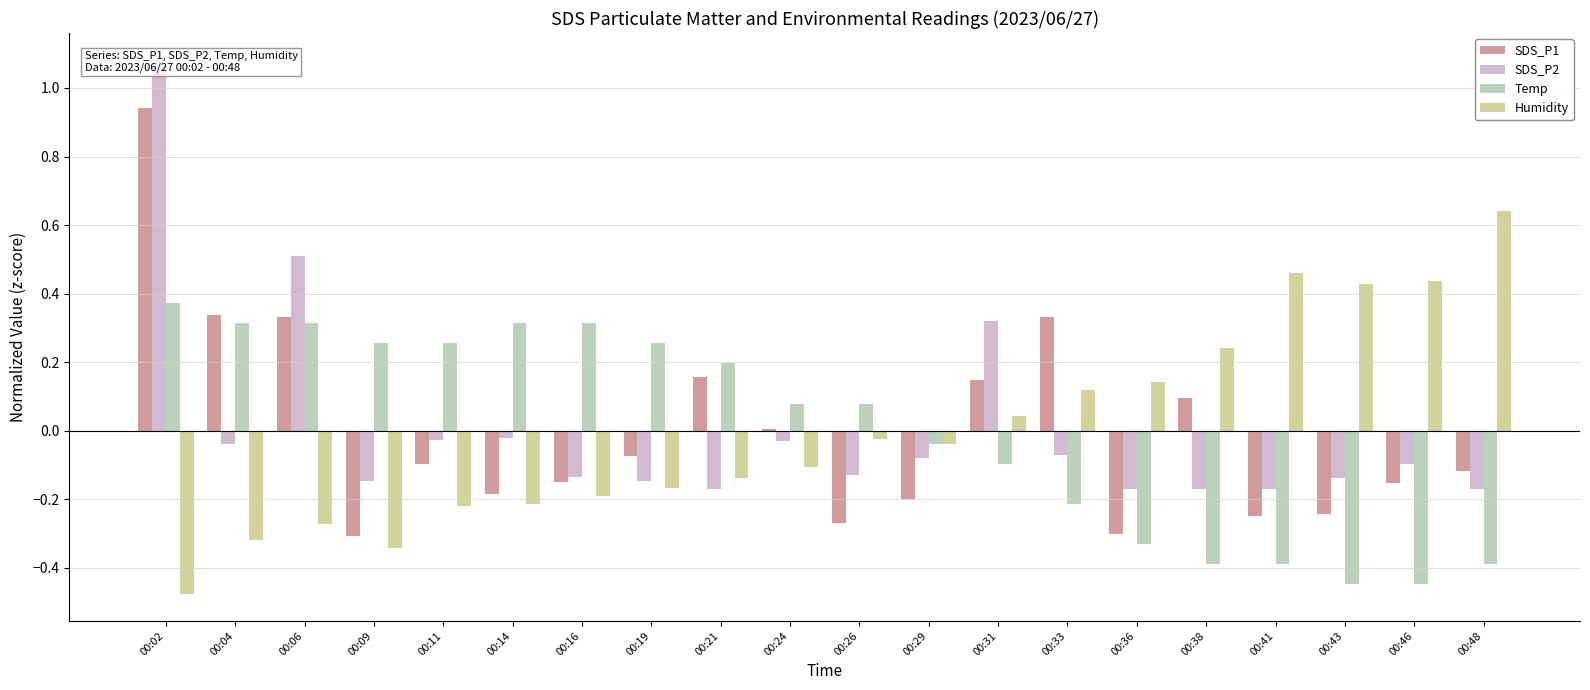

Reading left to right, transcribe all the data shown in this chart.

SDS_P1: 00:02=0.9	00:04=0.3	00:06=0.3	00:09=-0.3	00:11=-0.1	00:14=-0.2	00:16=-0.1	00:19=-0.1	00:21=0.2	00:24=0.0	00:26=-0.3	00:29=-0.2	00:31=0.1	00:33=0.3	00:36=-0.3	00:38=0.1	00:41=-0.2	00:43=-0.2	00:46=-0.2	00:48=-0.1
SDS_P2: 00:02=1.1	00:04=-0.0	00:06=0.5	00:09=-0.1	00:11=-0.0	00:14=-0.0	00:16=-0.1	00:19=-0.1	00:21=-0.2	00:24=-0.0	00:26=-0.1	00:29=-0.1	00:31=0.3	00:33=-0.1	00:36=-0.2	00:38=-0.2	00:41=-0.2	00:43=-0.1	00:46=-0.1	00:48=-0.2
Temp: 00:02=0.4	00:04=0.3	00:06=0.3	00:09=0.3	00:11=0.3	00:14=0.3	00:16=0.3	00:19=0.3	00:21=0.2	00:24=0.1	00:26=0.1	00:29=-0.0	00:31=-0.1	00:33=-0.2	00:36=-0.3	00:38=-0.4	00:41=-0.4	00:43=-0.4	00:46=-0.4	00:48=-0.4
Humidity: 00:02=-0.5	00:04=-0.3	00:06=-0.3	00:09=-0.3	00:11=-0.2	00:14=-0.2	00:16=-0.2	00:19=-0.2	00:21=-0.1	00:24=-0.1	00:26=-0.0	00:29=-0.0	00:31=0.0	00:33=0.1	00:36=0.1	00:38=0.2	00:41=0.5	00:43=0.4	00:46=0.4	00:48=0.6